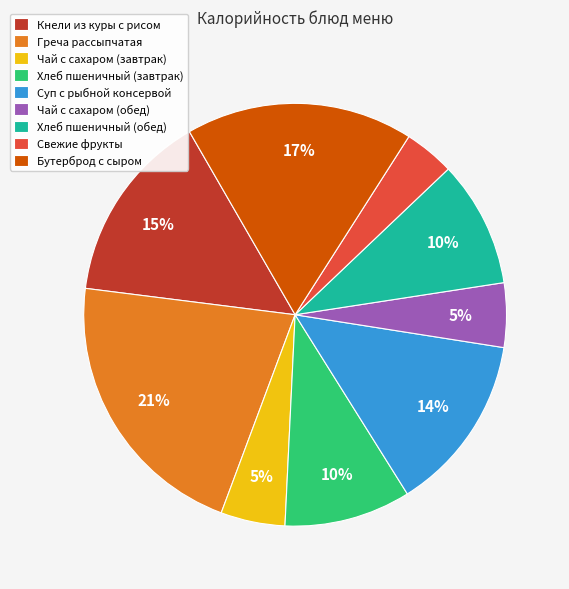

Is it true that Кнели из куры с рисом is 8% of the pie?

False